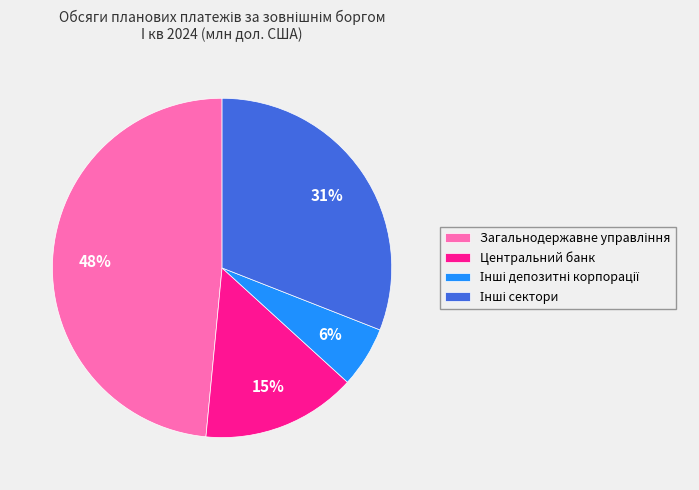

Does any single category account for the majority?

No